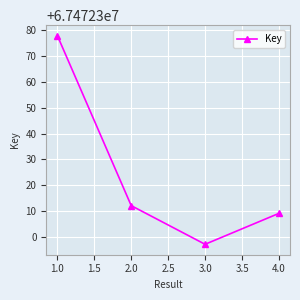

What is the average value?

67472324